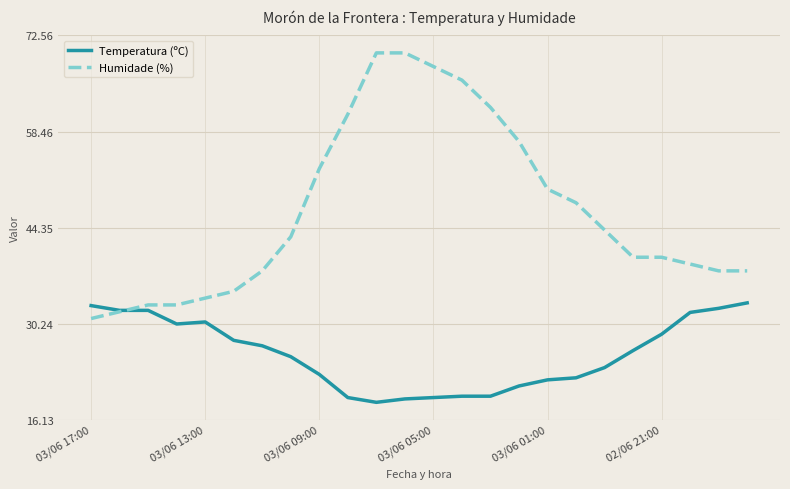

Which series has the widest spread of values?

Humidade (%)